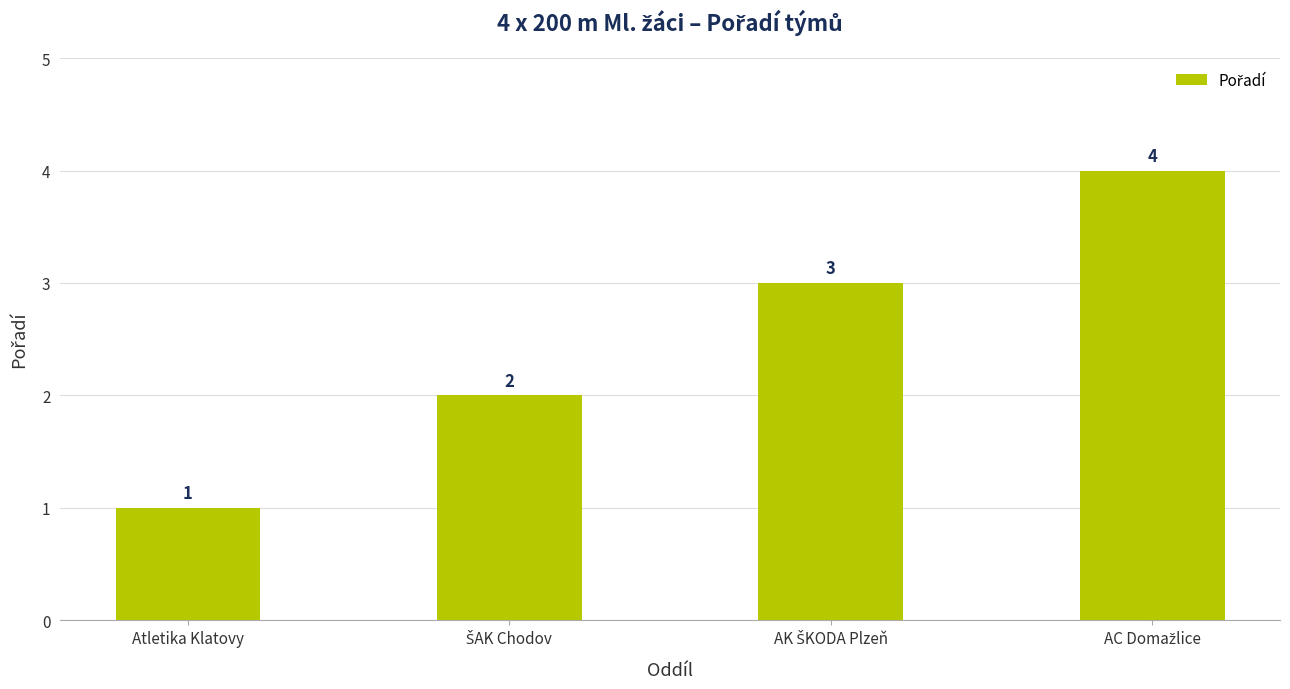

What is the label of the 1st bar from the left?

Atletika Klatovy